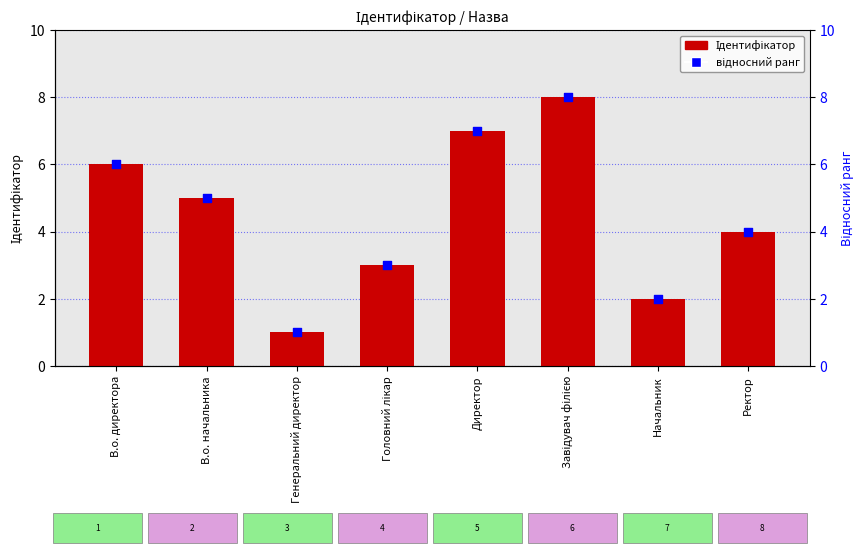

Which series reaches the minimum Y coordinate?

Ідентифікатор